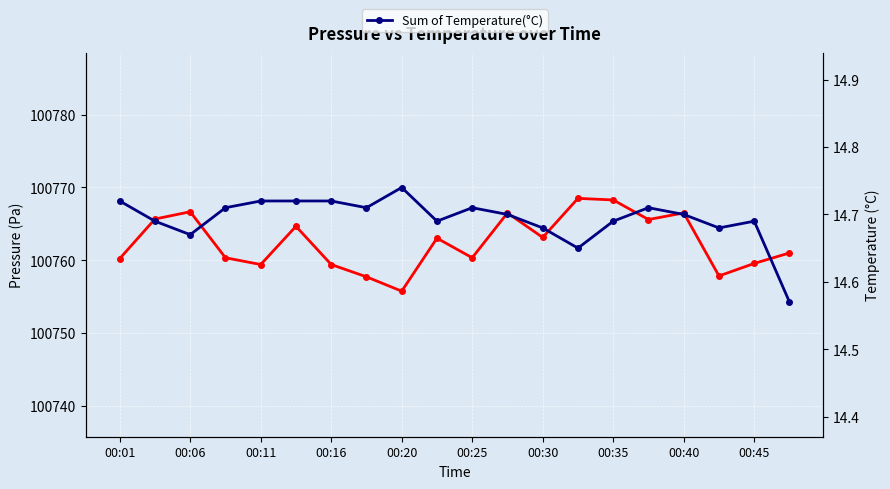

What is the label of the 1st point from the left?

00:01